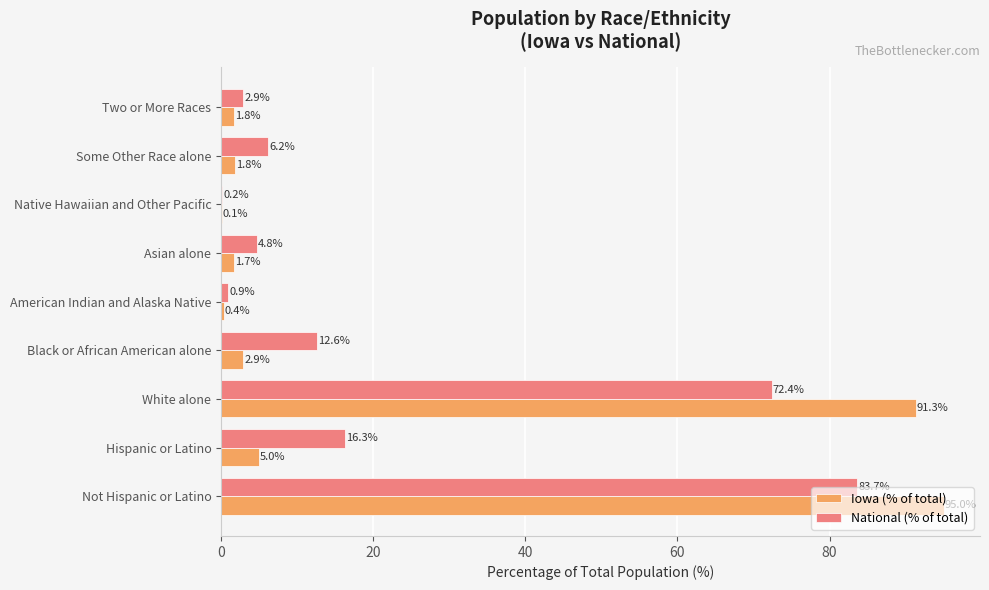

Between Black or African American alone and Two or More Races, which series saw the biggest shift?

National (% of total)